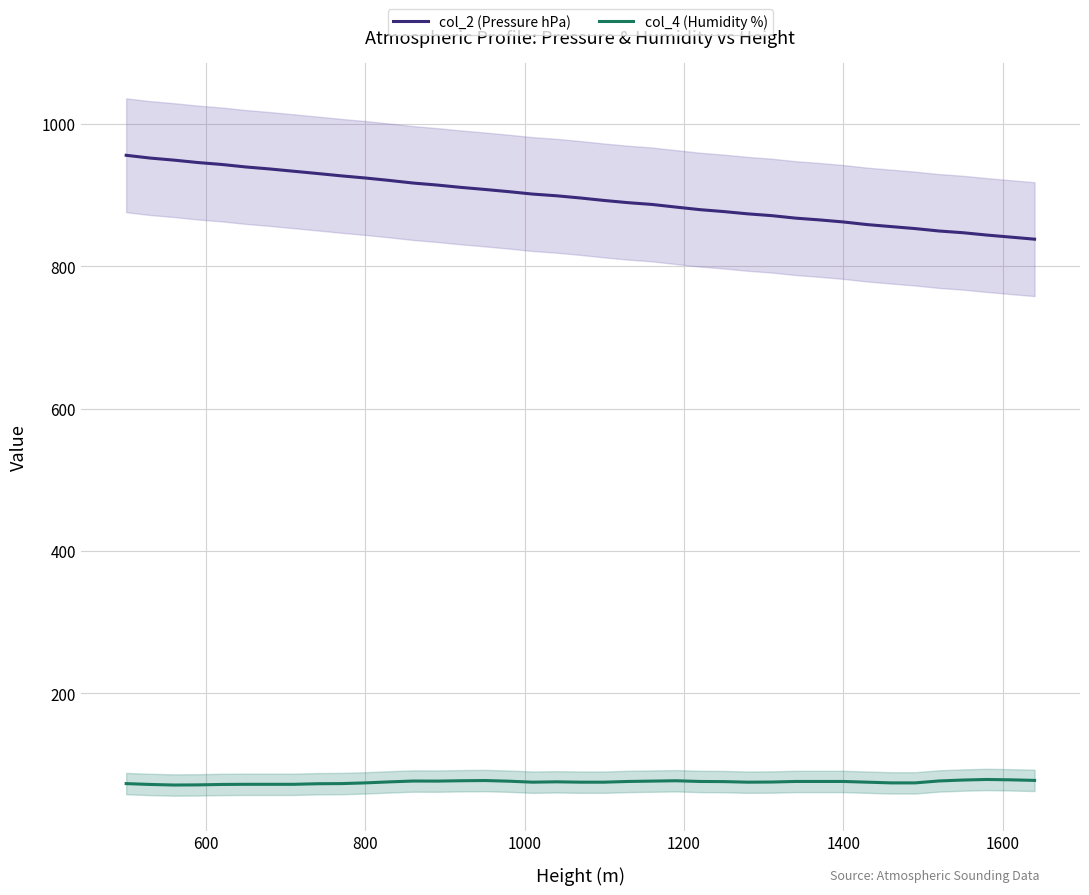

How many interior local peaks does the col_4 (Humidity %) series have?

5